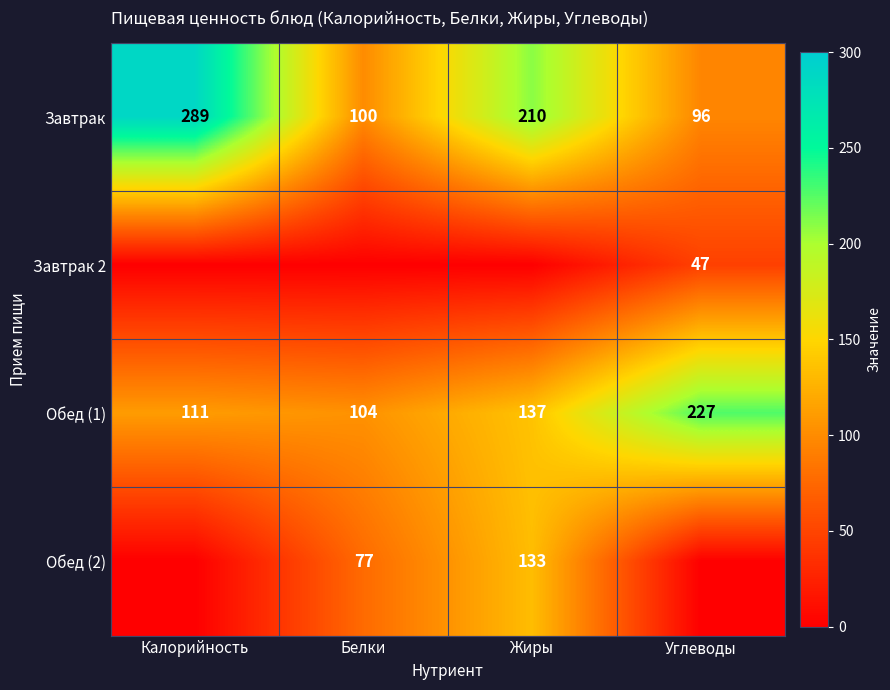

What is the average value of the Обед (1) series?

145